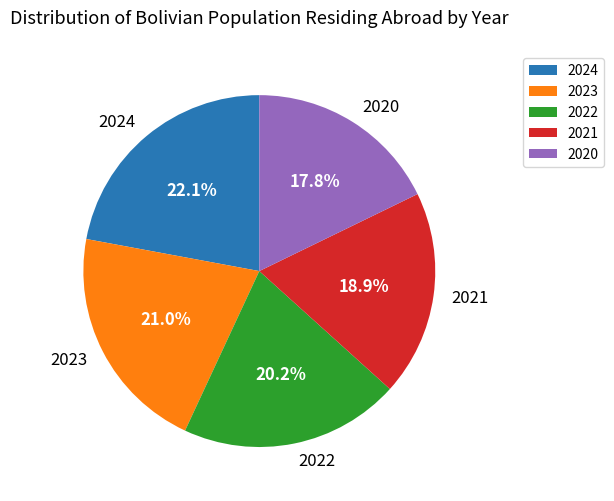

Is it true that 2020 is 1% of the pie?

False